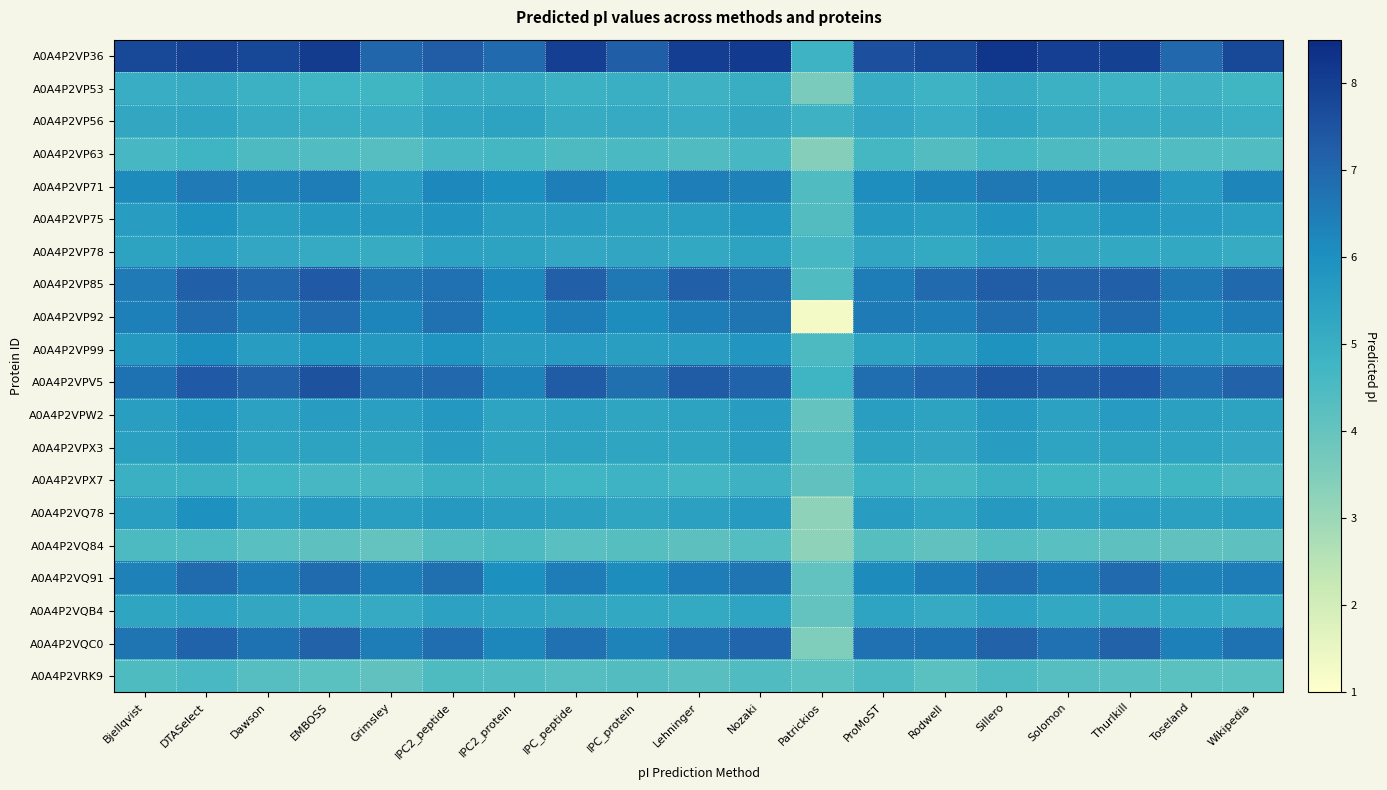

Count the number of categories in the chart.

19